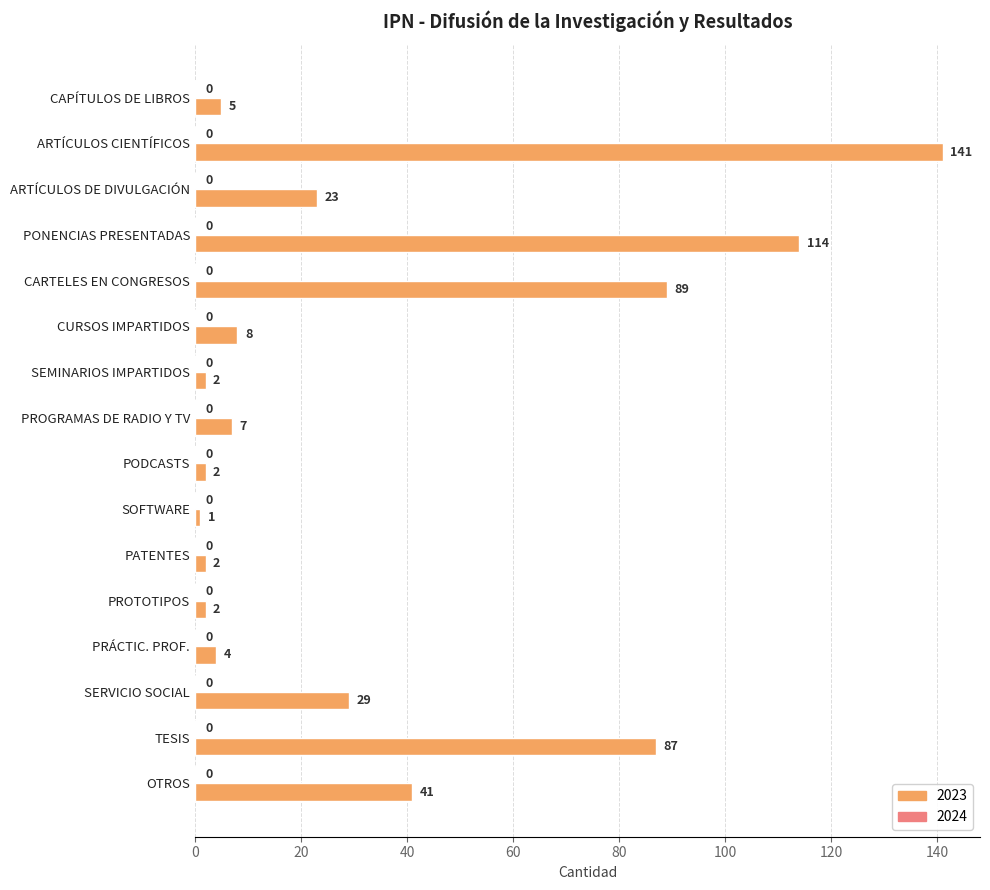

Reading top to bottom, what are all the values shown in this chart?

5	141	23	114	89	8	2	7	2	1	2	2	4	29	87	41